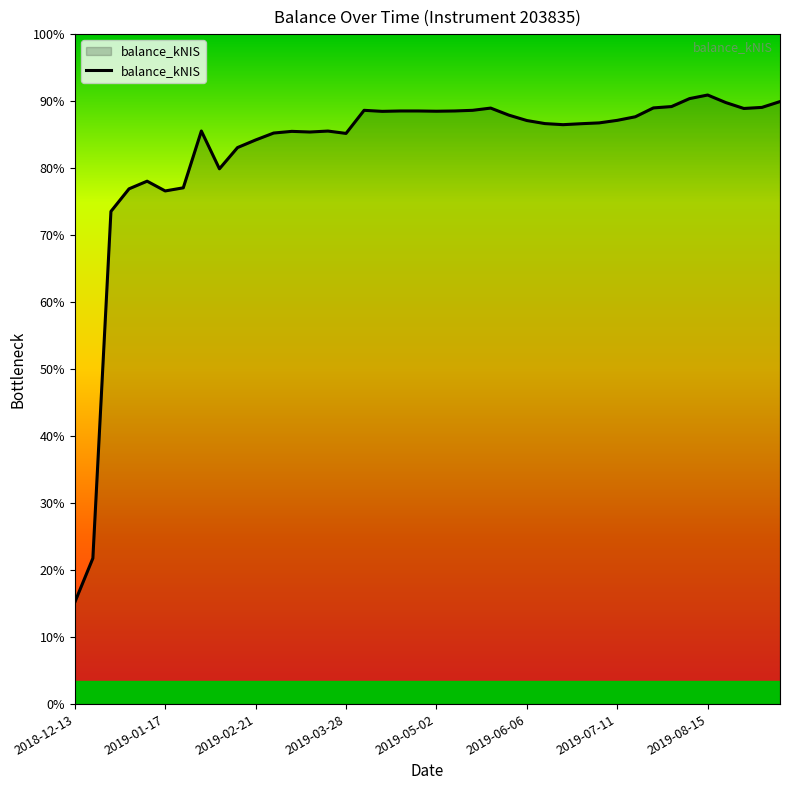

Does the chart display data point markers on the line(s)?

No